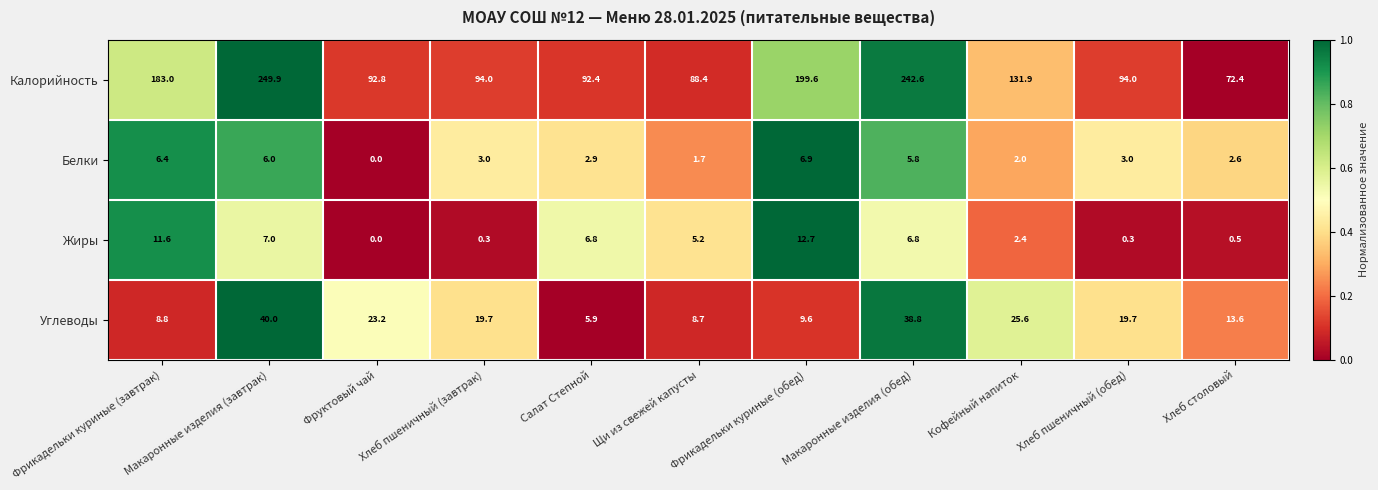

True or false: Жиры has a value of 2.4 at Кофейный напиток.

True